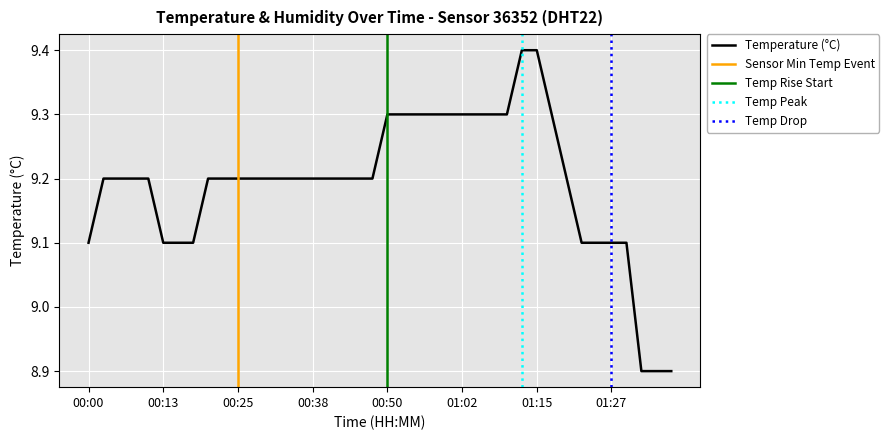

Reading left to right, what are all the values shown in this chart?

00:00=9.1	00:03=9.2	00:05=9.2	00:08=9.2	00:11=9.2	00:13=9.1	00:16=9.1	00:18=9.1	00:20=9.2	00:23=9.2	00:25=9.2	00:28=9.2	00:30=9.2	00:33=9.2	00:35=9.2	00:38=9.2	00:40=9.2	00:43=9.2	00:45=9.2	00:48=9.2	00:50=9.3	00:52=9.3	00:55=9.3	00:57=9.3	01:00=9.3	01:02=9.3	01:05=9.3	01:07=9.3	01:10=9.3	01:12=9.4	01:15=9.4	01:17=9.3	01:19=9.2	01:22=9.1	01:24=9.1	01:27=9.1	01:29=9.1	01:32=8.9	01:34=8.9	01:37=8.9